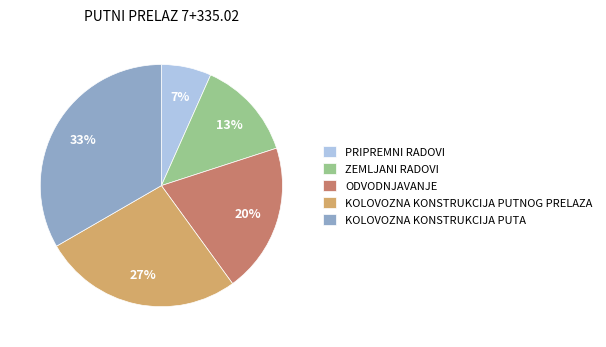

Is it true that KOLOVOZNA KONSTRUKCIJA PUTA is 33% of the pie?

True